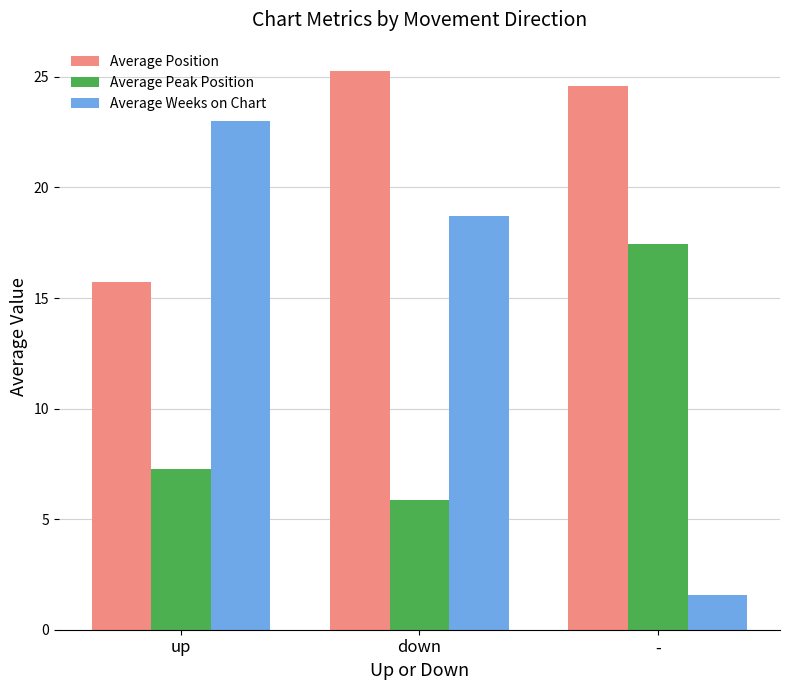

Reading left to right, transcribe all the data shown in this chart.

Average Position: up=15.7	down=25.3	-=24.6
Average Peak Position: up=7.3	down=5.9	-=17.4
Average Weeks on Chart: up=23.0	down=18.7	-=1.6